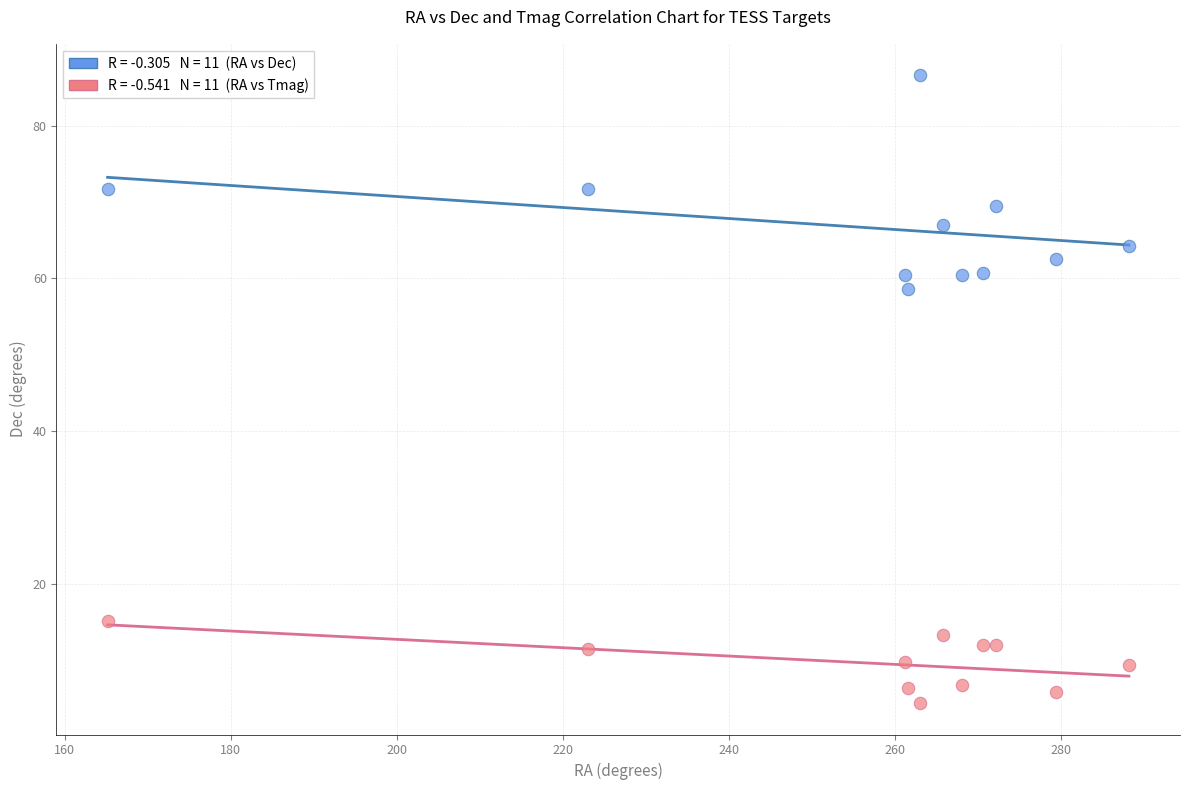

Across all series, what Y value is closest to 45?

58.7